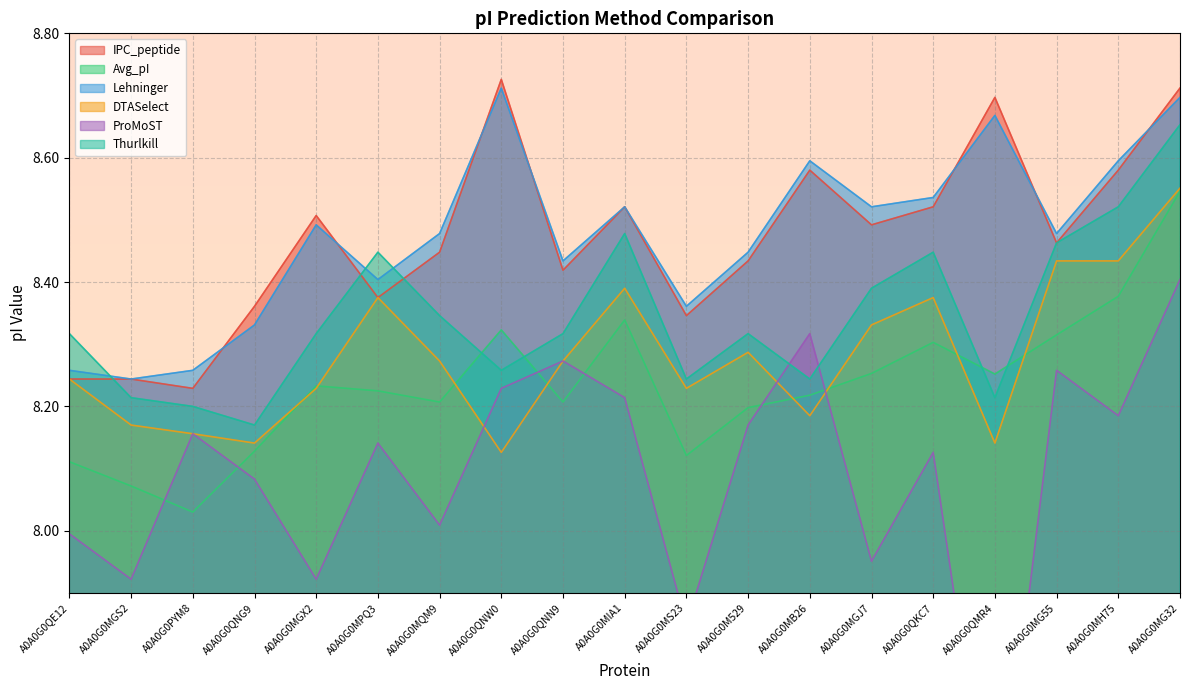

Which has a higher value, A0A0G0MGJ7 or A0A0G0MS23?

A0A0G0MGJ7